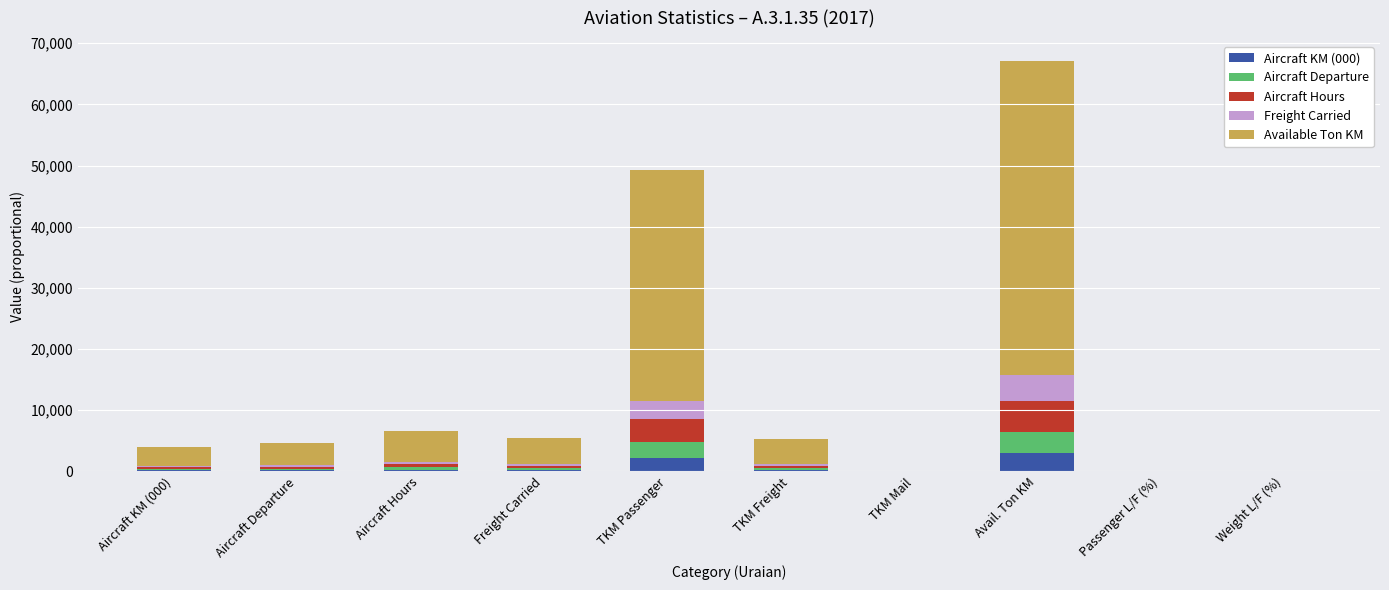

At which category is the sum across all series the highest?

Avail. Ton KM